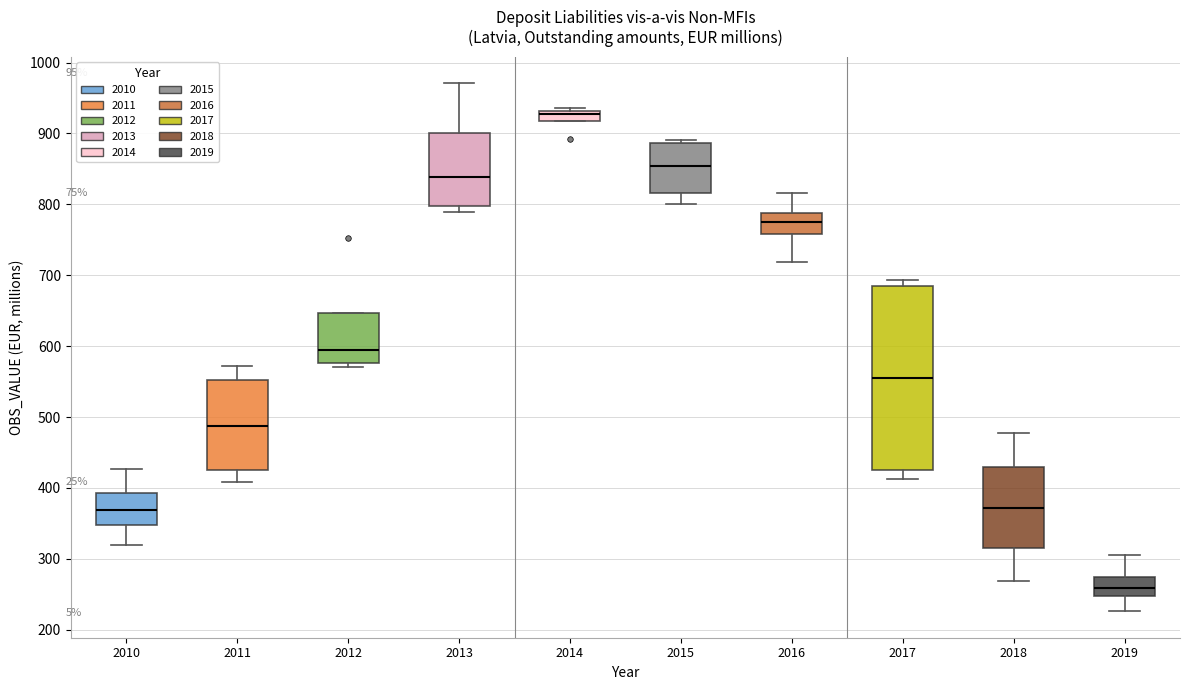

Comparing the boxes themselves (not the whiskers), which one is the tallest?

2017